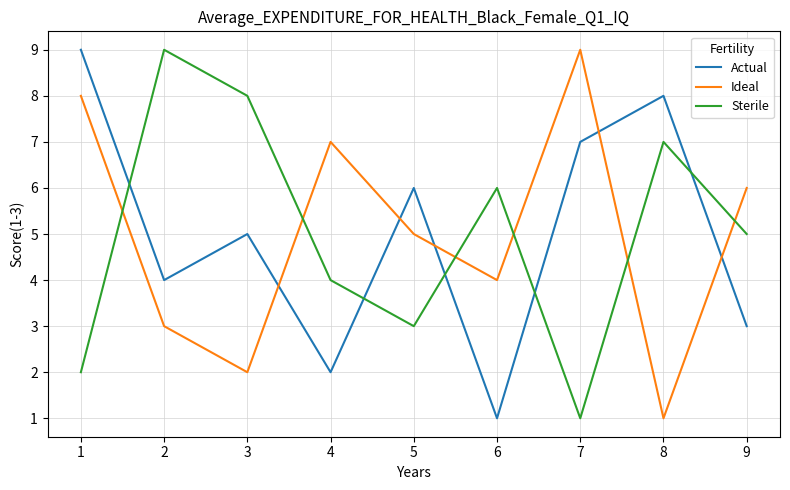

What are all the series names shown in the legend?

Actual, Ideal, Sterile